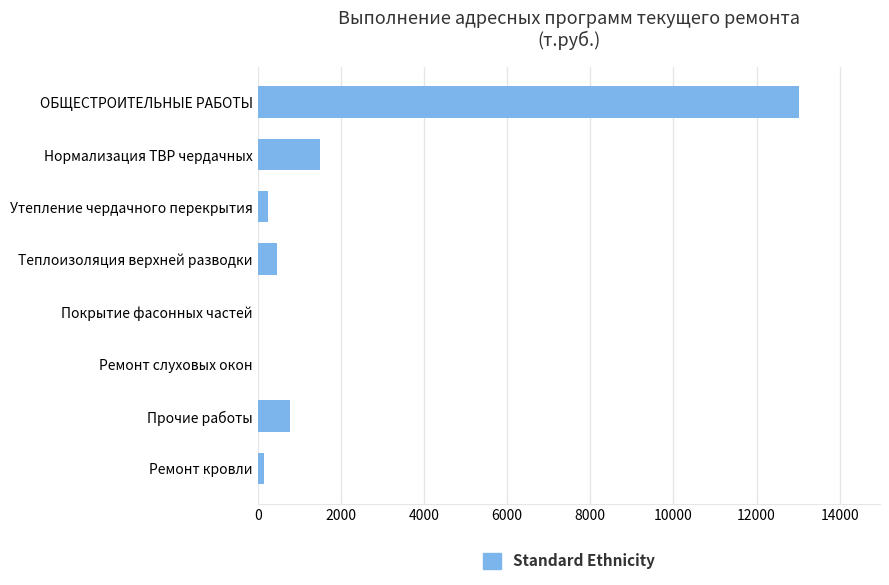

At which label is the value closest to 6509?

Нормализация ТВР чердачных